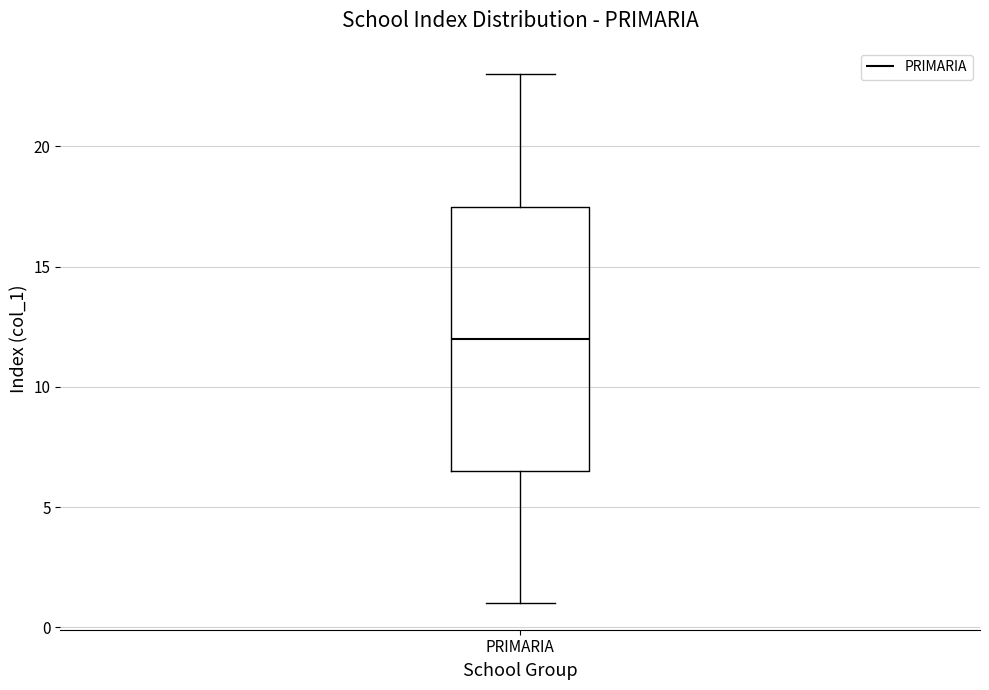

Transcribe this box plot: give where the median line is, the range the box spans, and where the two whiskers end, as read against the y-axis. The values are not printed on the chart, so give them approximately, as read against the axis.

median 12.0, box 6.5 to 17.5, whiskers 1.0 to 23.0